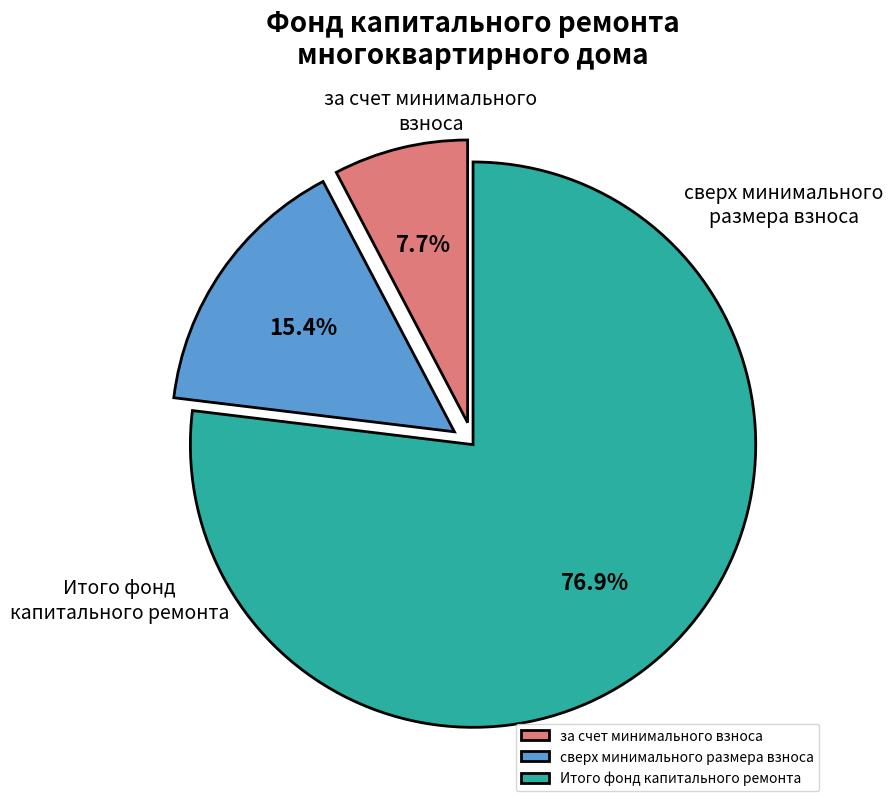

Is it true that сверх минимального размера взноса is 15% of the pie?

True